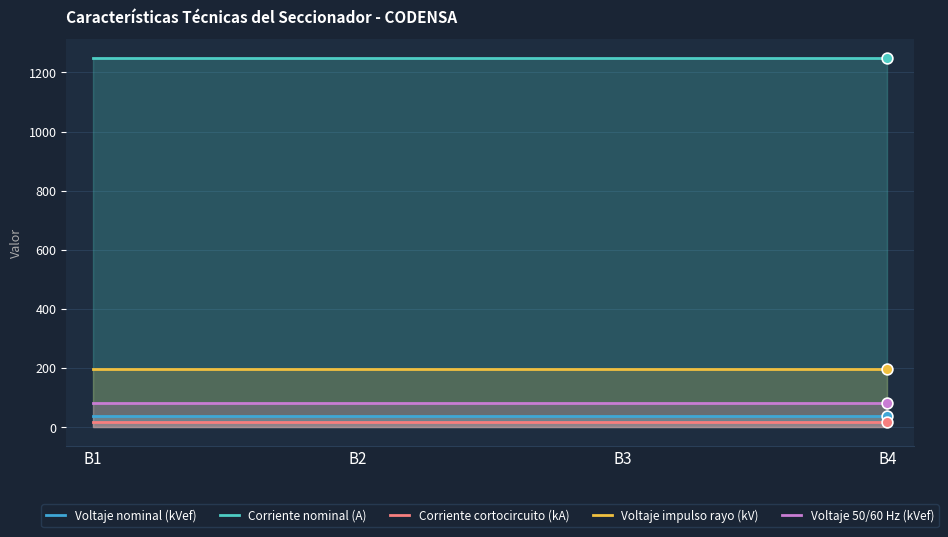

At how many categories does at least one series exceed 261?

200